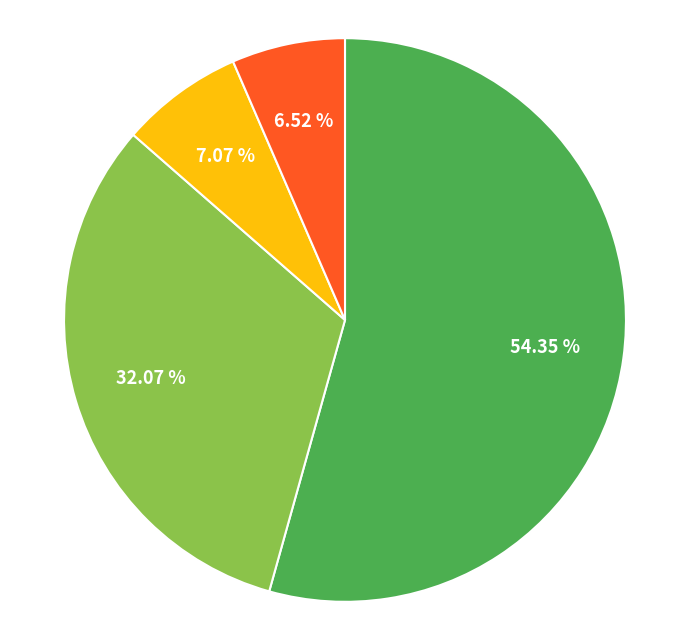

Does any single category account for the majority?

Yes